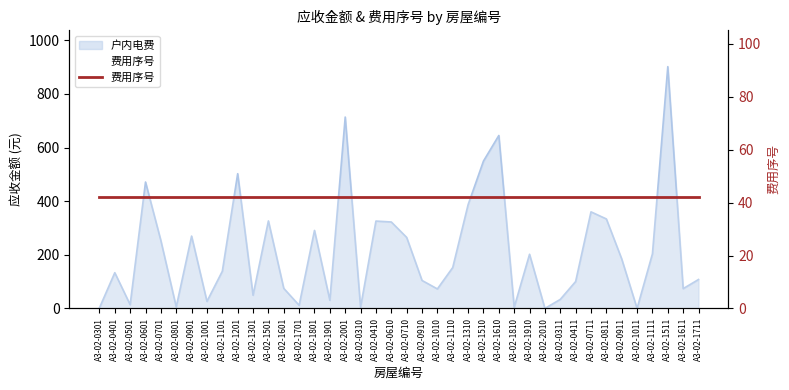

List the labels in order of value, smallest first.

A3-02-2010, A3-02-1011, A3-02-0301, A3-02-1810, A3-02-0310, A3-02-0801, A3-02-1701, A3-02-0501, A3-02-1001, A3-02-1901, A3-02-0311, A3-02-1301, A3-02-1010, A3-02-1611, A3-02-1601, A3-02-0411, A3-02-0910, A3-02-1711, A3-02-0401, A3-02-1101, A3-02-1110, A3-02-0911, A3-02-1910, A3-02-1111, A3-02-0701, A3-02-0710, A3-02-0901, A3-02-1801, A3-02-0610, A3-02-0410, A3-02-1501, A3-02-0811, A3-02-0711, A3-02-1310, A3-02-0601, A3-02-1201, A3-02-1510, A3-02-1610, A3-02-2001, A3-02-1511